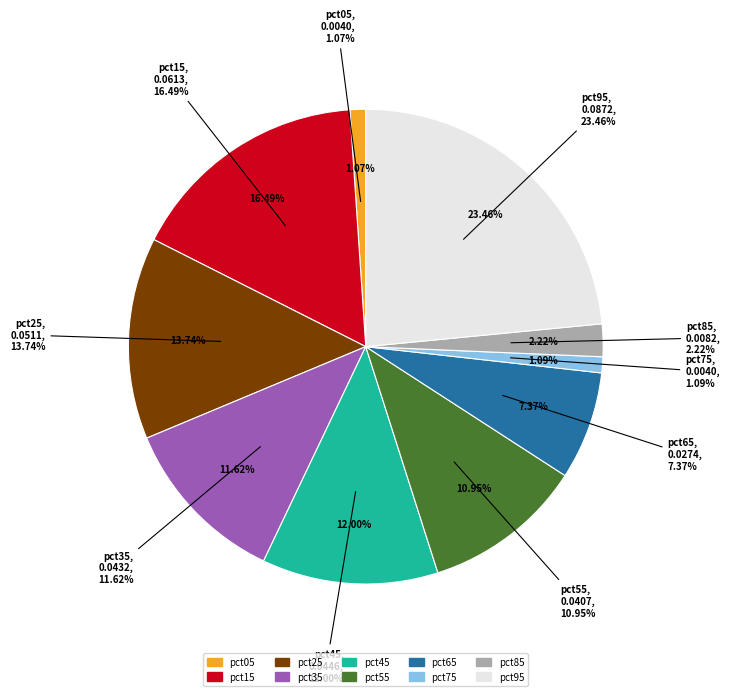

Count the number of slices in the pie.

10